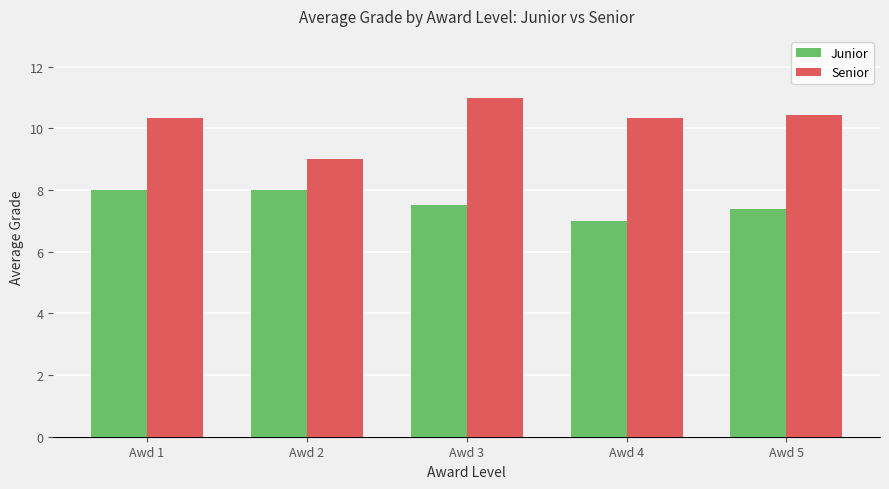

List the series in order of their peak value, lowest first.

Junior, Senior